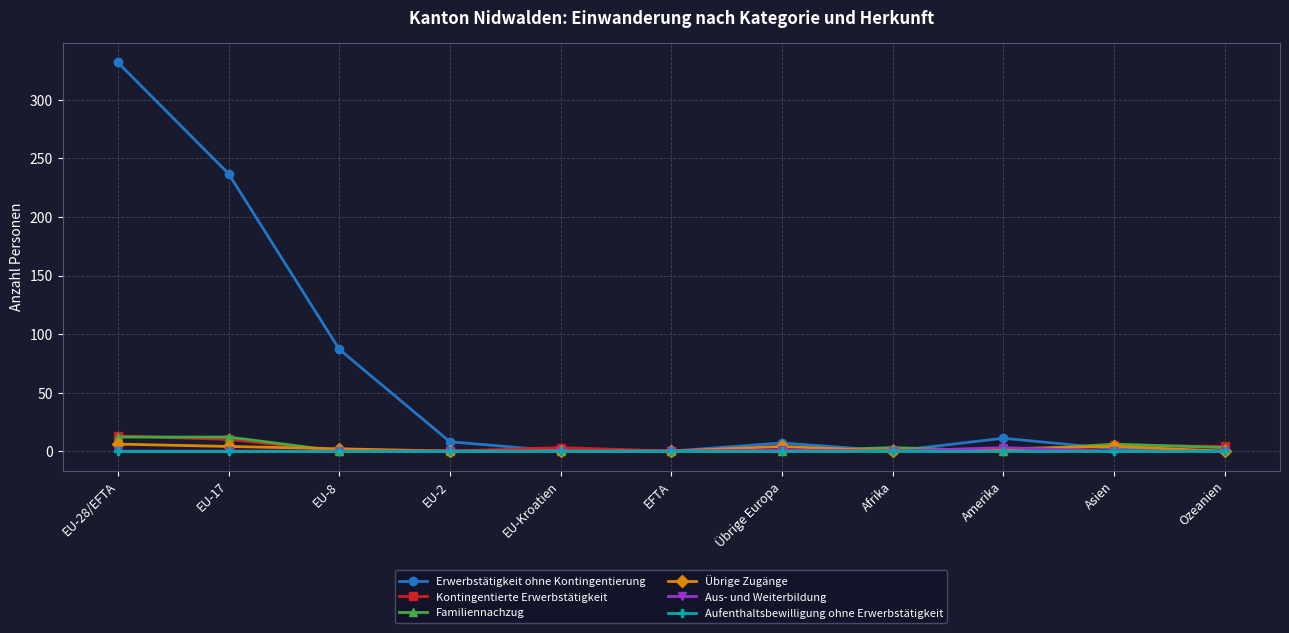

Which series has the widest spread of values?

Erwerbstätigkeit ohne Kontingentierung